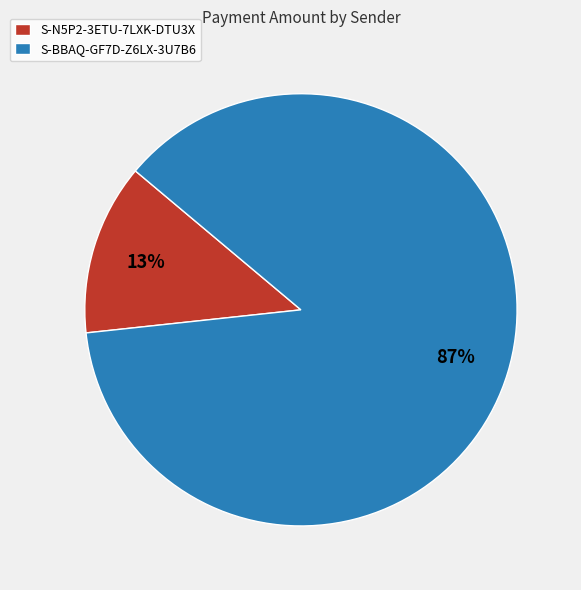

Which slice is the largest?

S-BBAQ-GF7D-Z6LX-3U7B6